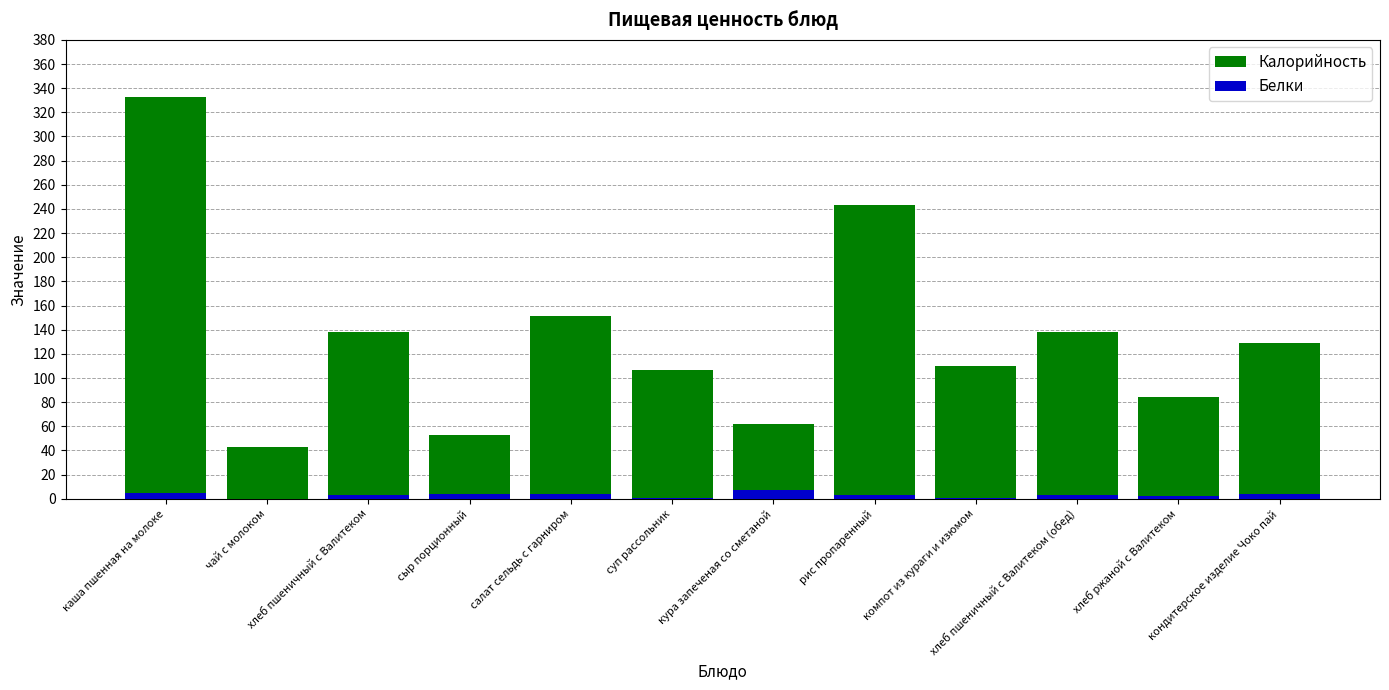

At which label does Белки first exceed 3?

каша пшенная на молоке